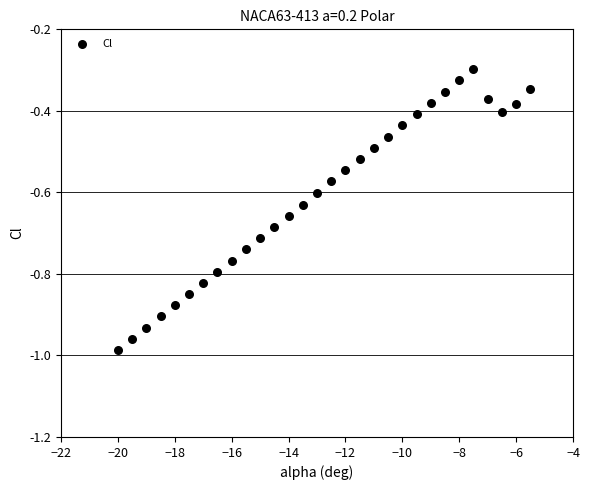

What is the range of Y values (max minus min)?

0.7